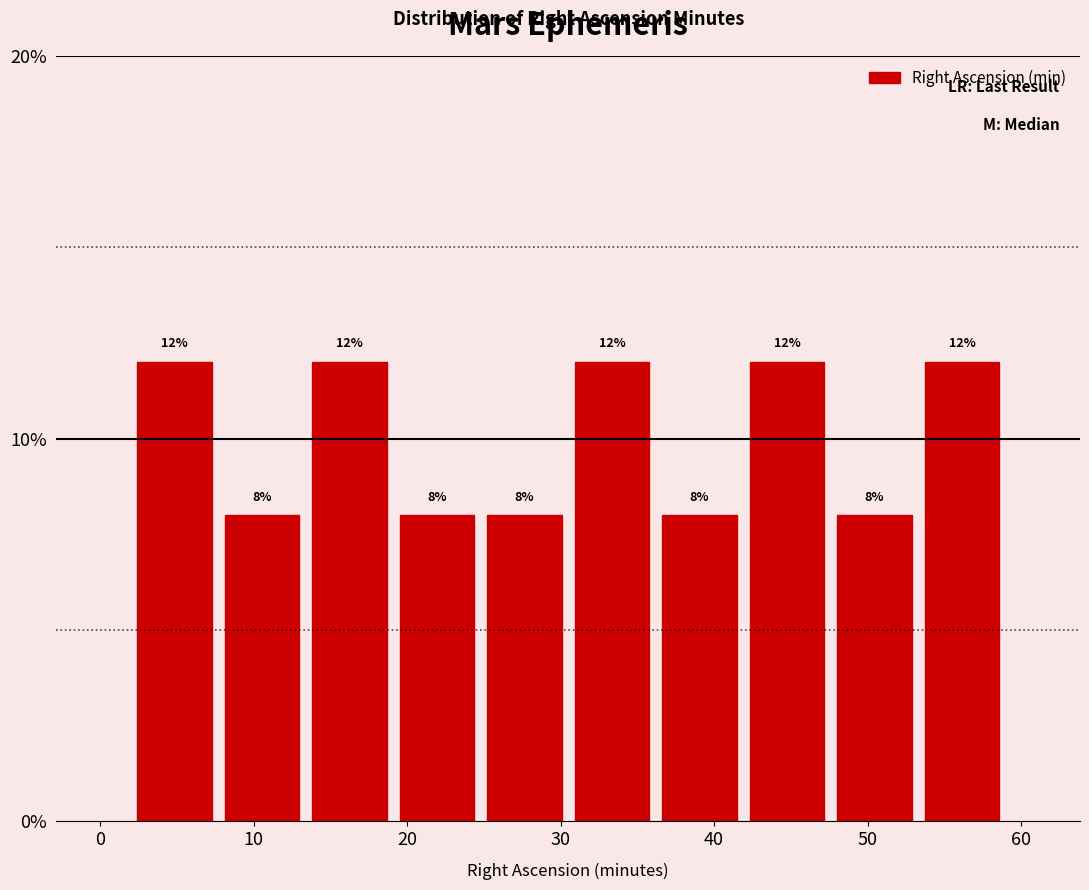

What is the height of the bar covering 13.4 to 19.1 on the x-axis? The bar edges are not printed on the chart, so give them approximately, as read against the axis.

12